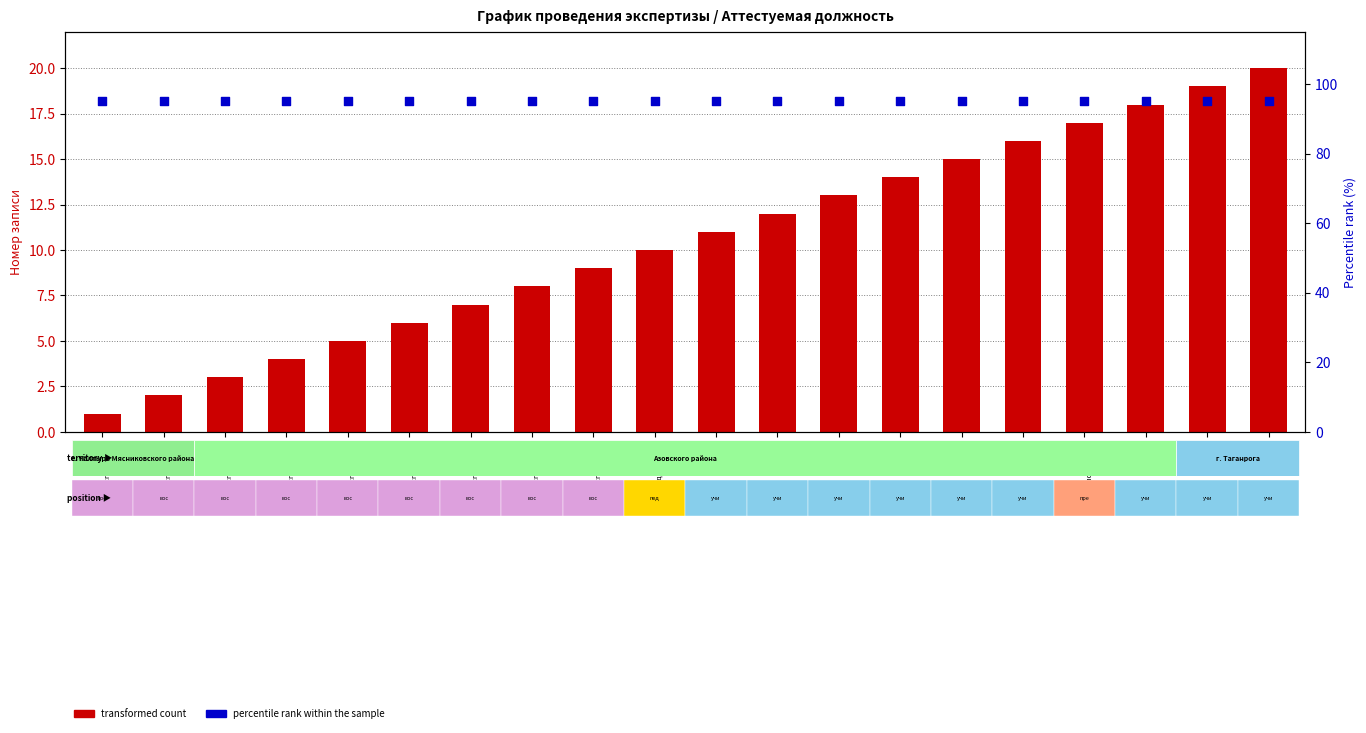

What is the total value across all series at #16
учитель?

111